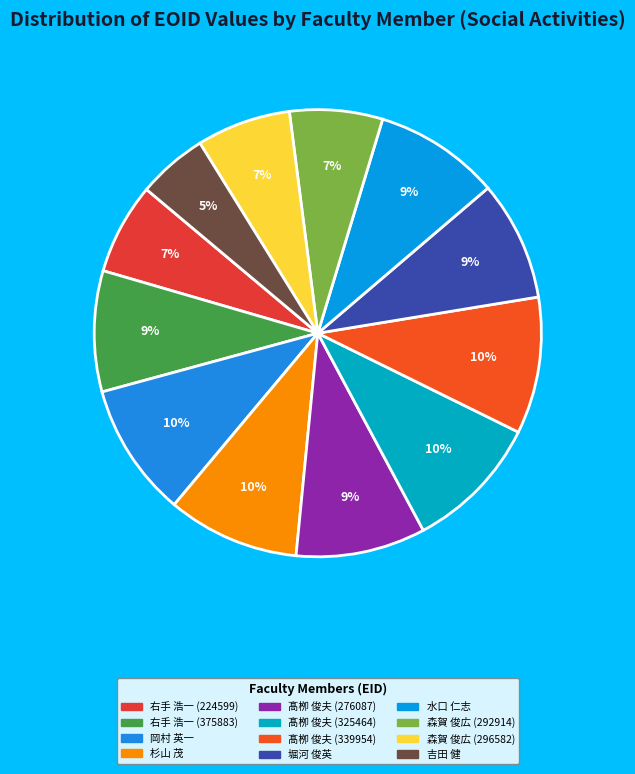

Which category has the smallest portion of the pie?

吉田 健